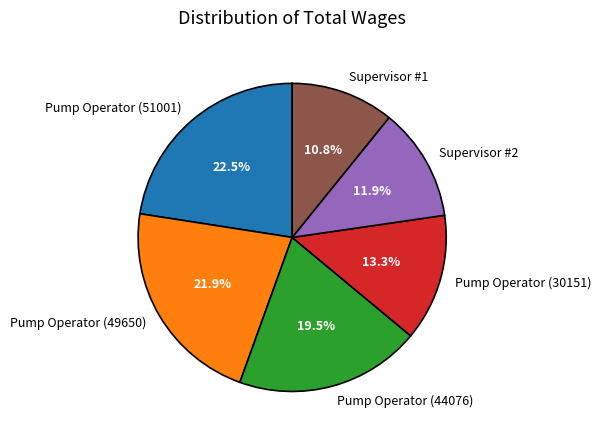

Approximately how many times larger is the value at Supervisor #2 compared to Pump Operator (49650)?

0.5